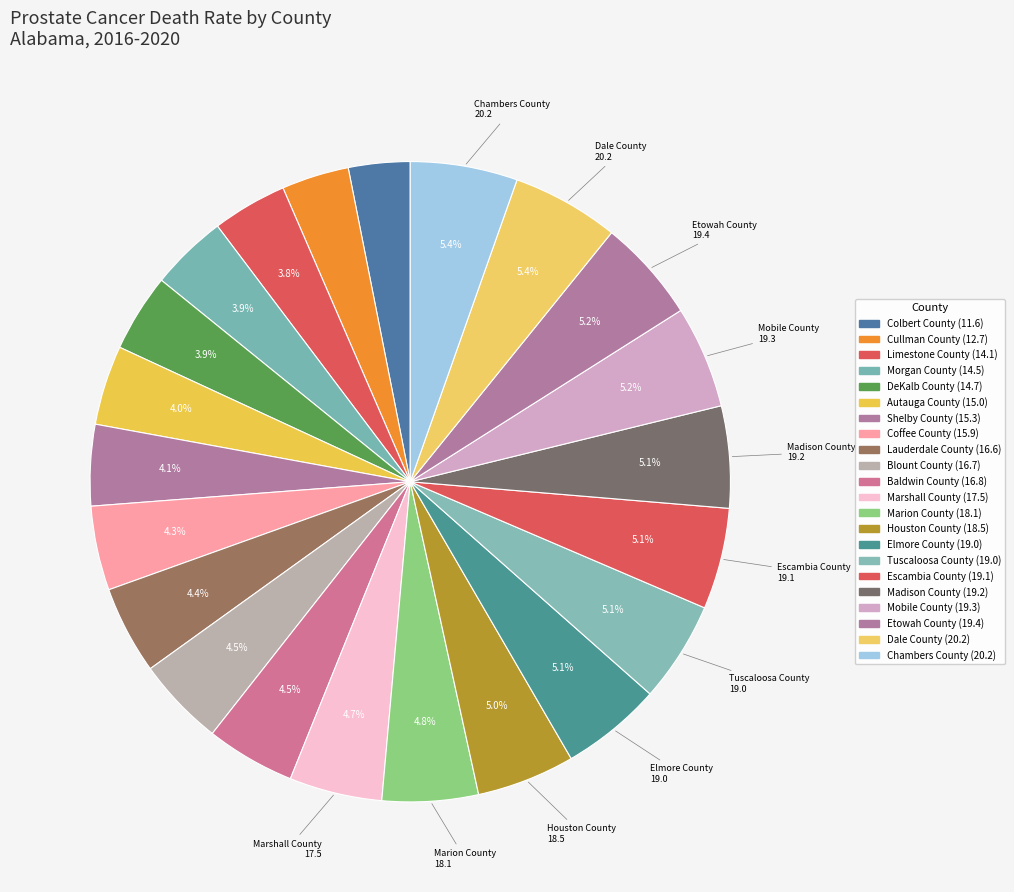

To the nearest percent, what is the difference between the Madison County and Lauderdale County slice percentages?

1%